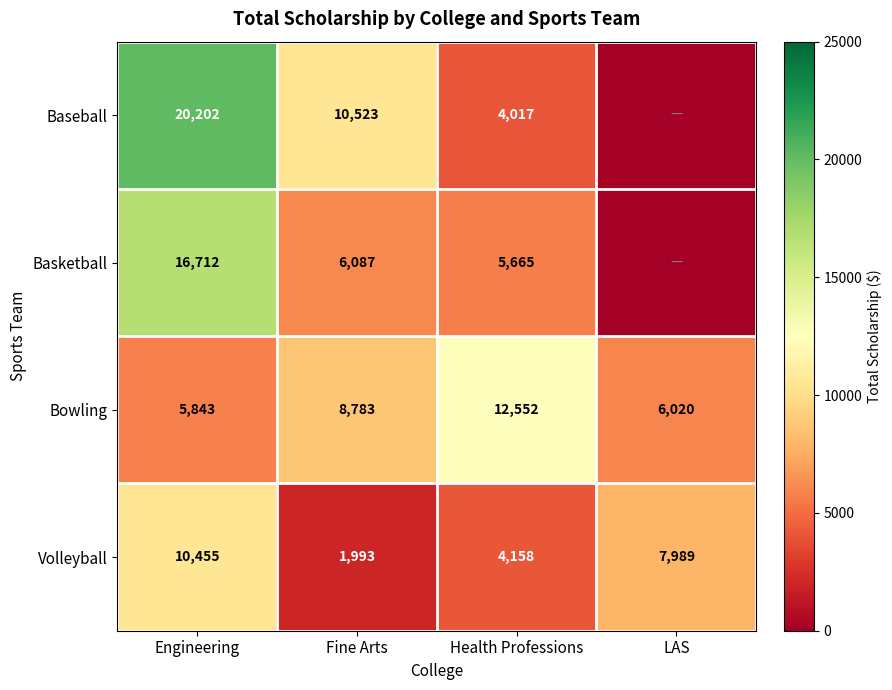

What is the total value across all series at Health Professions?

26392